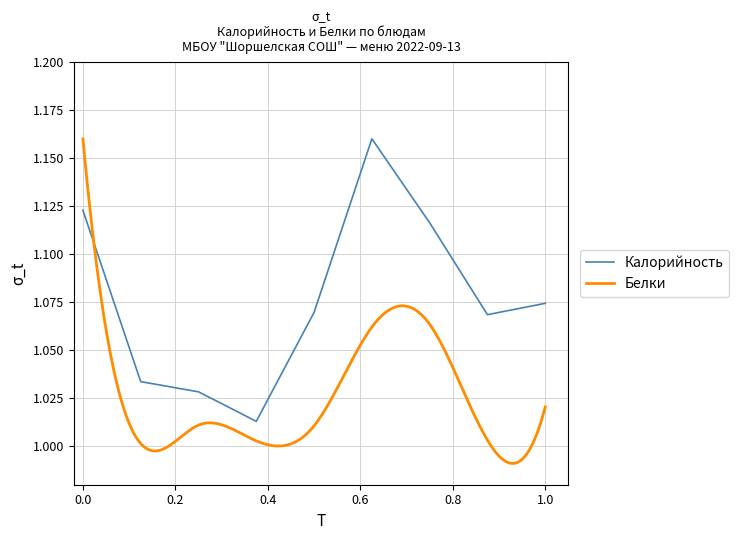

How many interior local peaks (higher than both neighbors) does the data have?

1